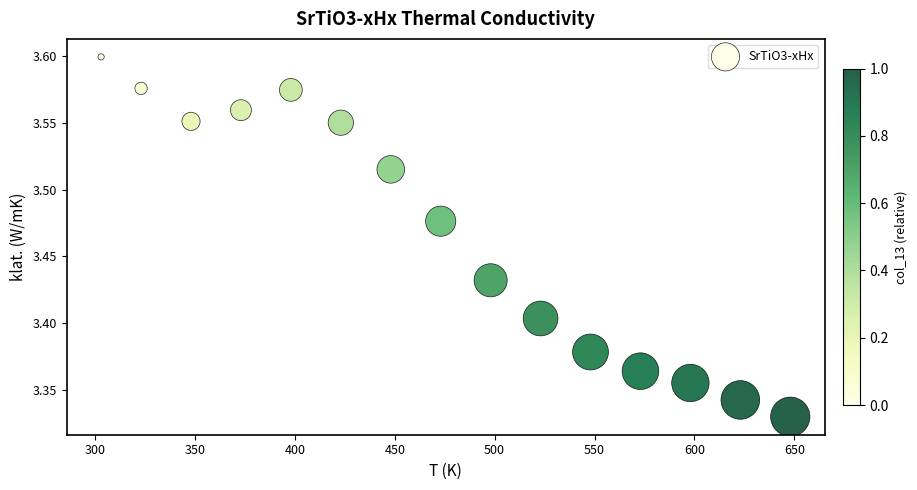

What is the range of Y values (max minus min)?

0.3